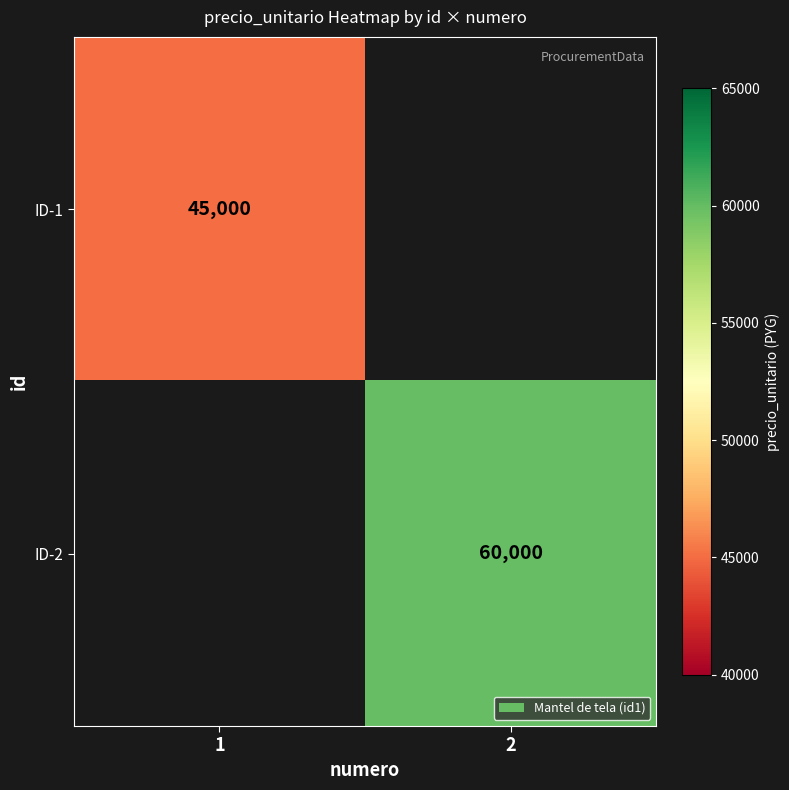

True or false: ID-1 has a value of 80483 at 1.

False